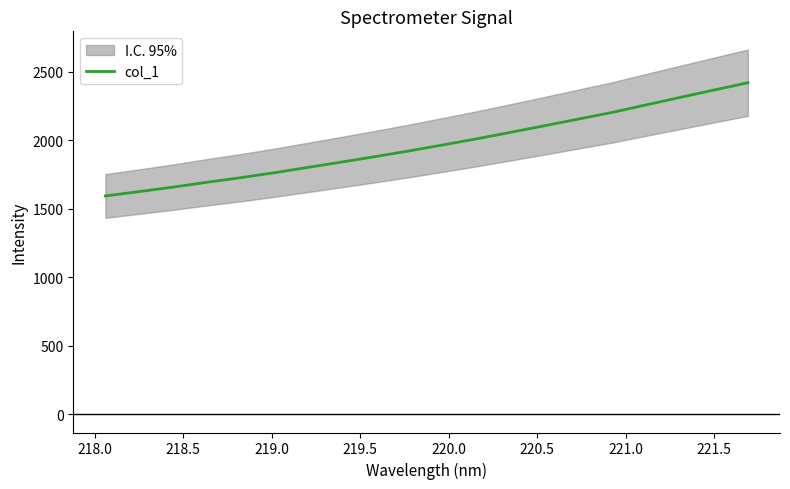

Reading left to right, what are all the values shown in this chart?

1594.2	1625.9	1658.5	1694.1	1727.6	1763.9	1803.1	1842.4	1882.4	1924.1	1967.8	2012.4	2059.7	2107.5	2156.3	2205.0	2259.7	2313.8	2367.7	2420.9